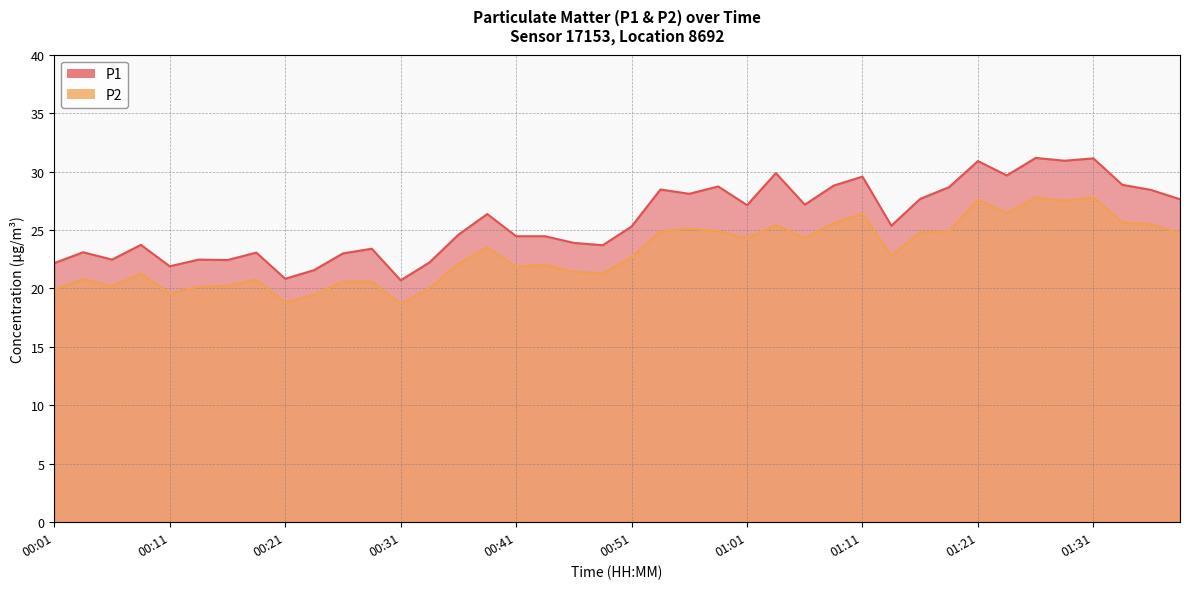

Which has a higher value, 00:18 or 00:26?

00:18